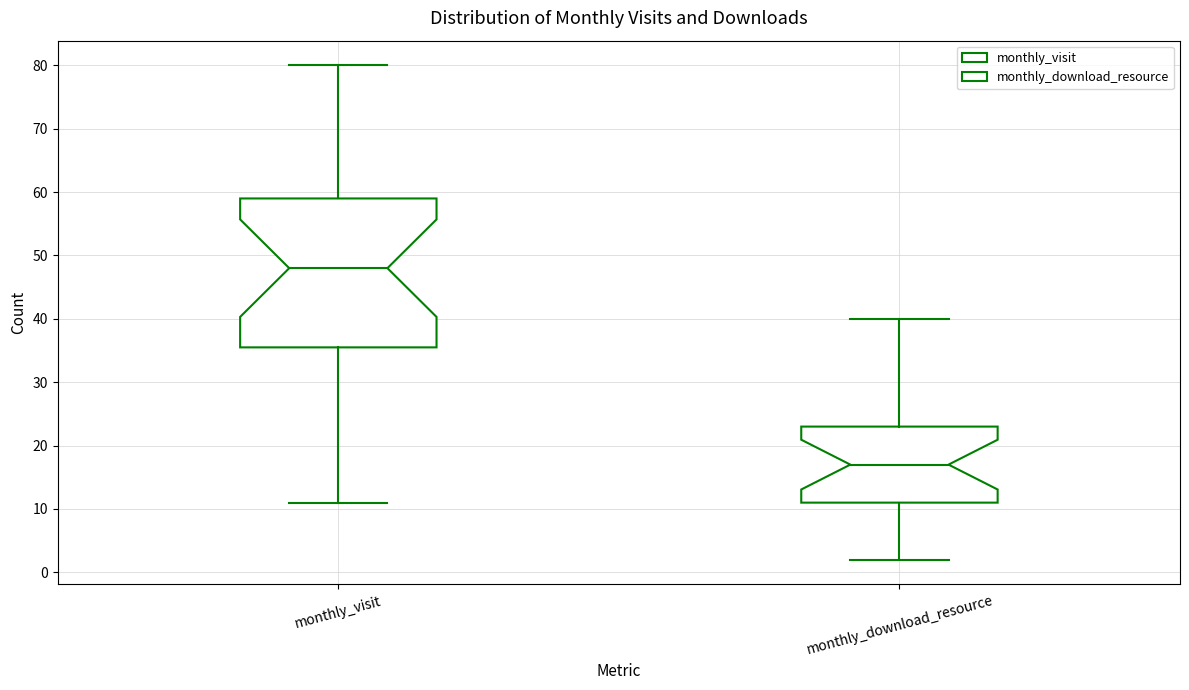

Reading left to right, transcribe this box plot: for each box, give where its median line is, the range the box spans, and where its two whiskers end, as read against the y-axis. The values are not printed on the chart, so give them approximately, as read against the axis.

monthly_visit: median 48, box 36 to 59, whiskers 11 to 80
monthly_download_resource: median 17, box 11 to 23, whiskers 2 to 40